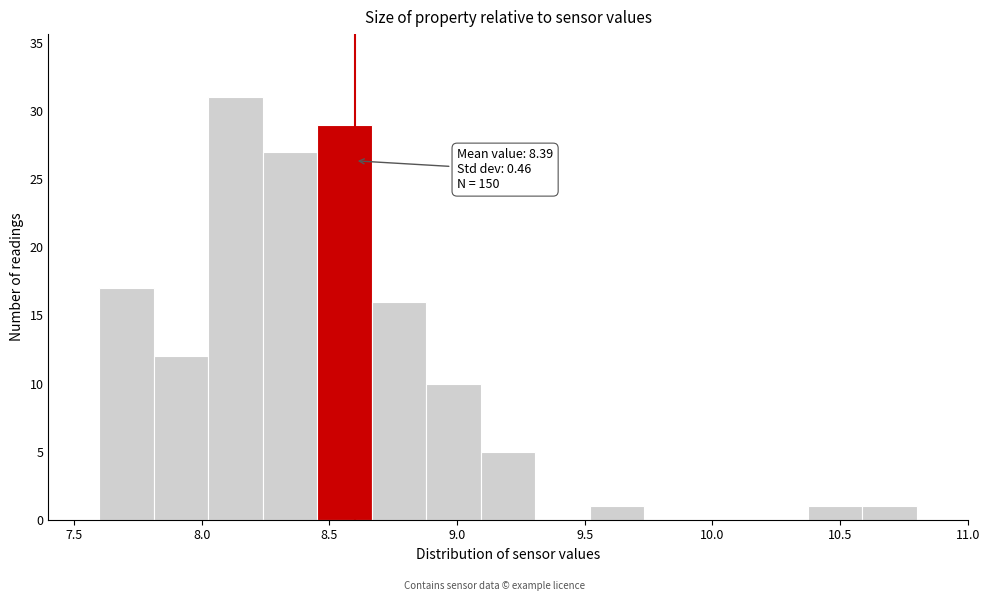

Which range on the x-axis has the tallest bar?

8.05 to 8.25